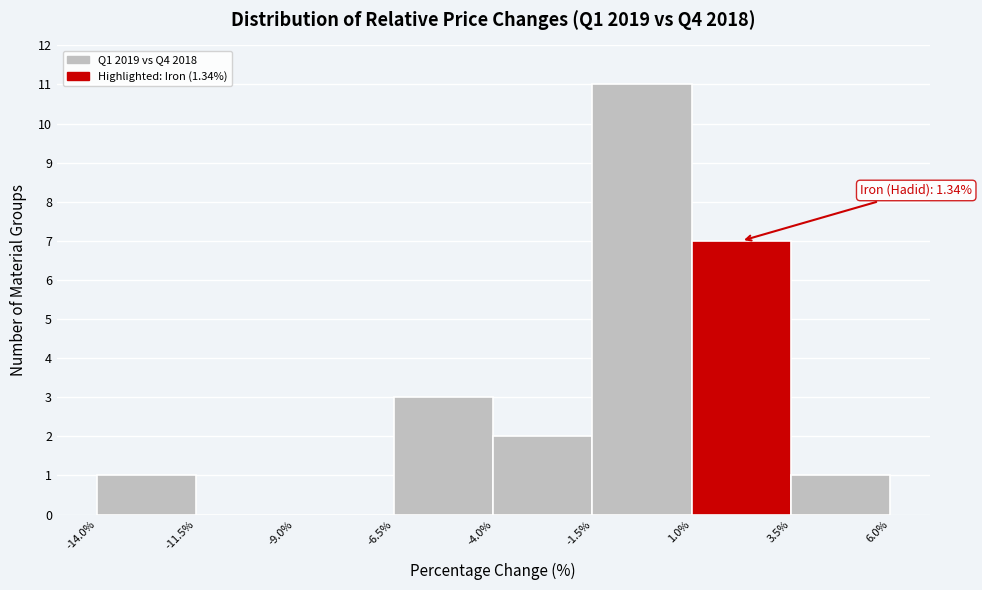

Over which range of the x-axis is the bar tallest?

-1.5% to 1.0%